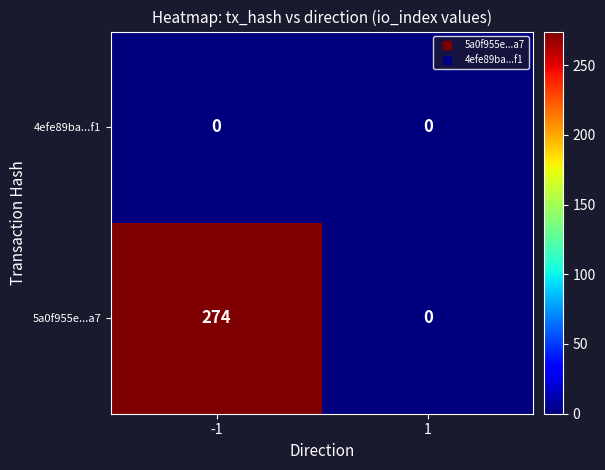

Which series has the widest spread of values?

5a0f955e...a7